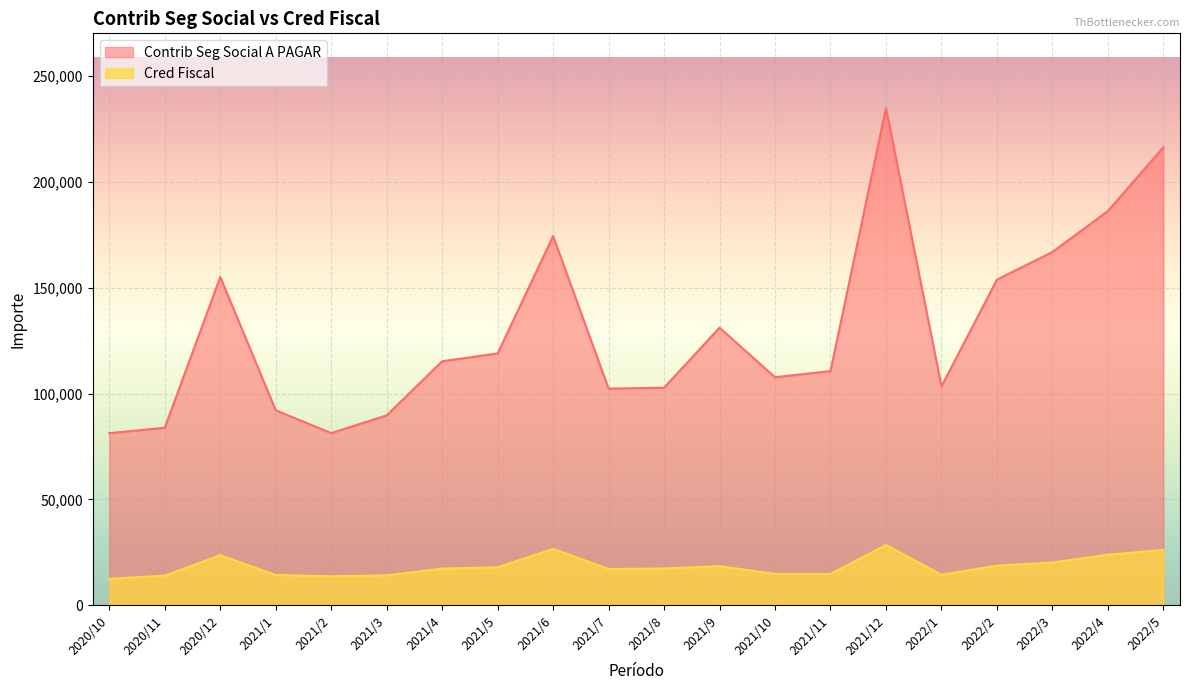

What is the minimum value shown in the chart?

12541.7